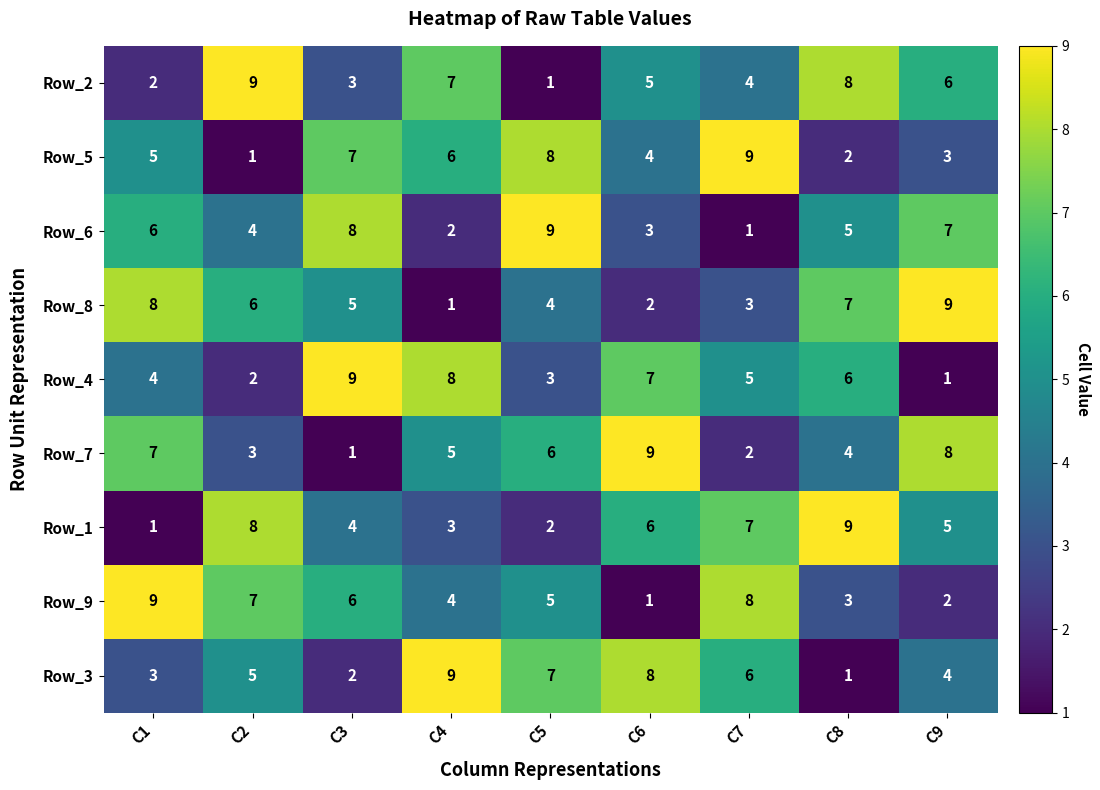

At how many categories does at least one series exceed 7?

9